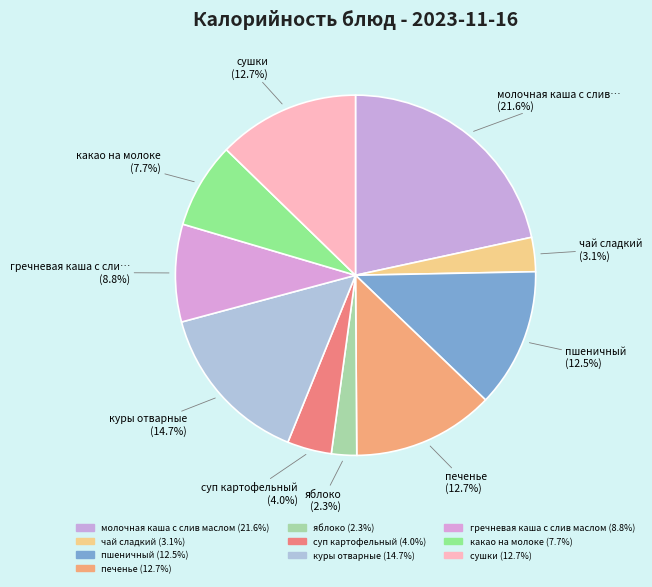

Count the number of slices in the pie.

10